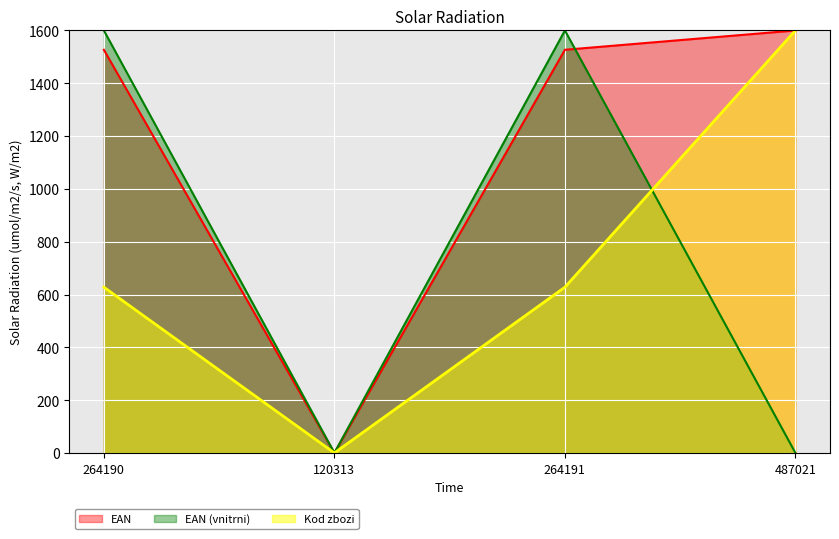

Does the chart display data point markers on the line(s)?

No